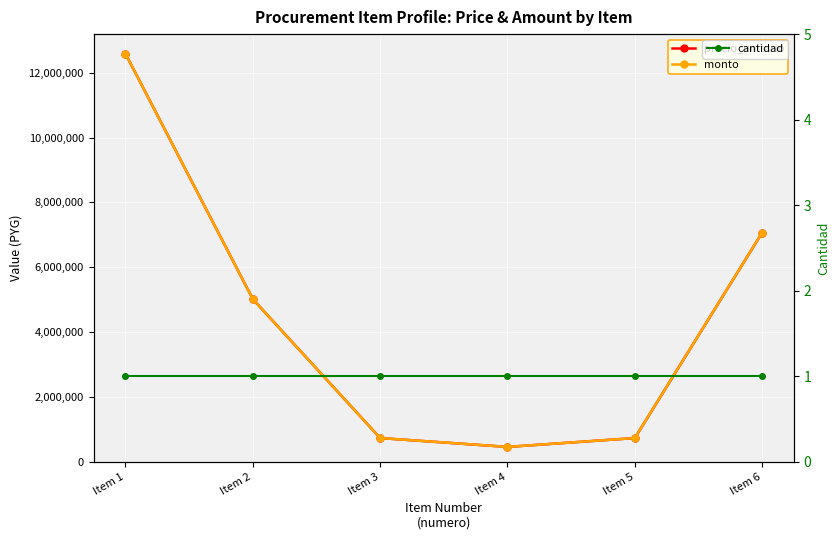

What is the difference between the monto values at Item 1 and Item 5?

11856000